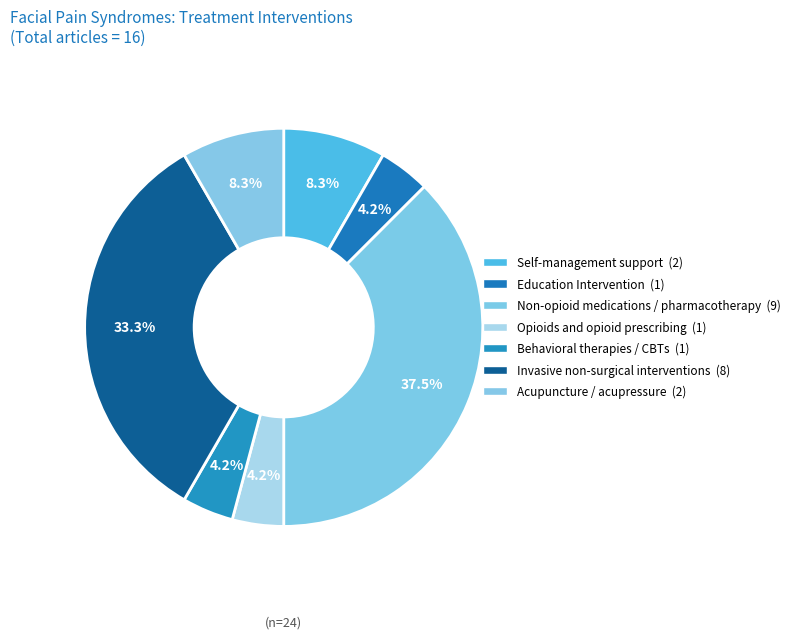

How many segments does this pie chart have?

7